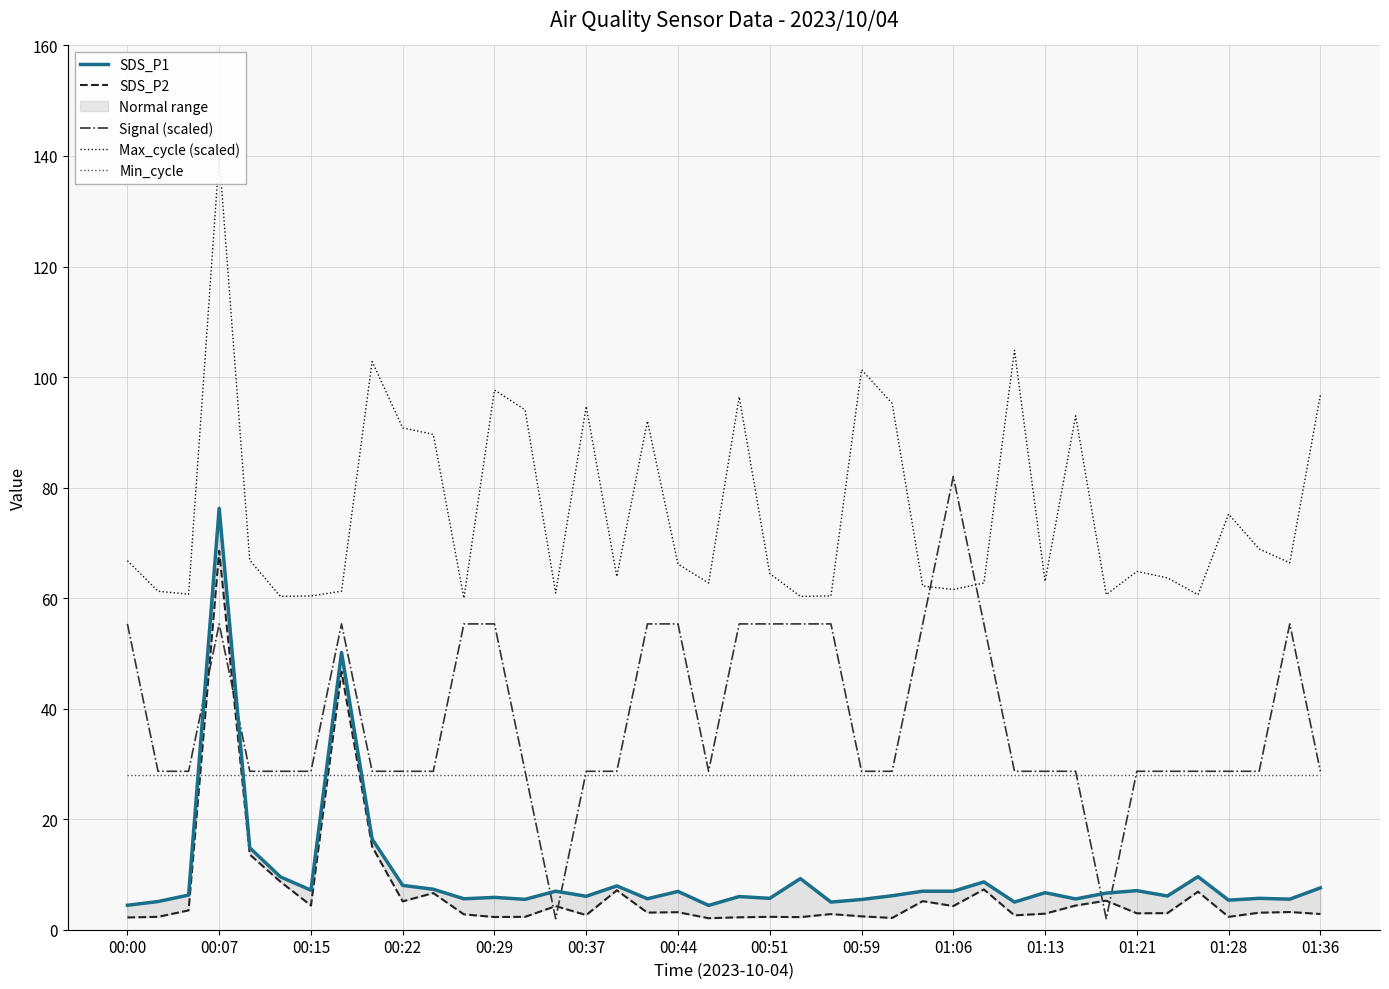

What is the maximum value for Min_cycle?

28.0